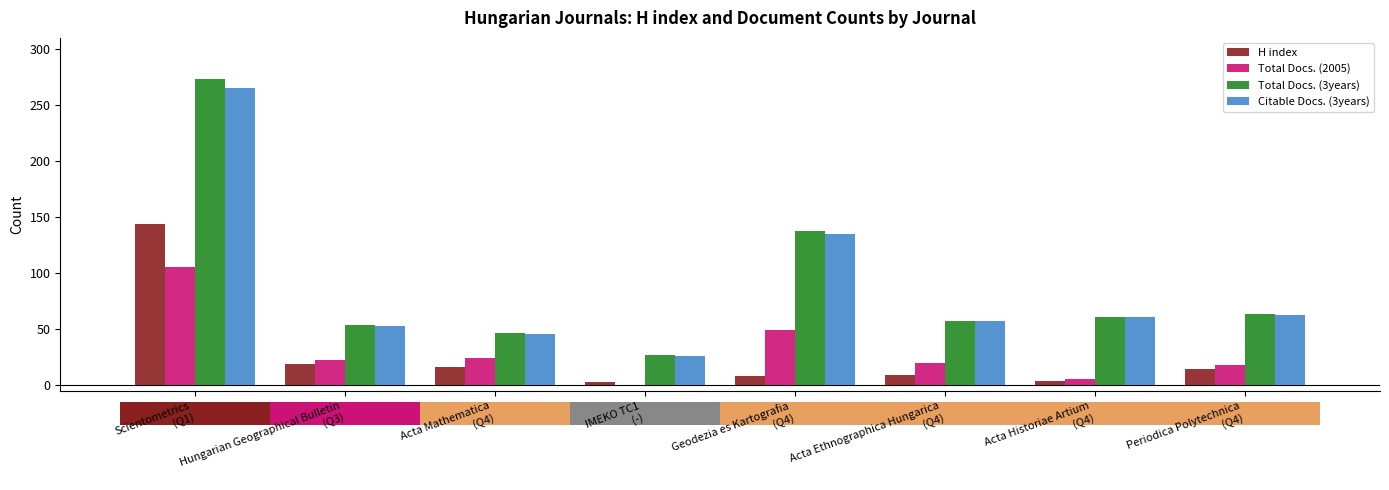

What is the maximum value shown in the chart?

273